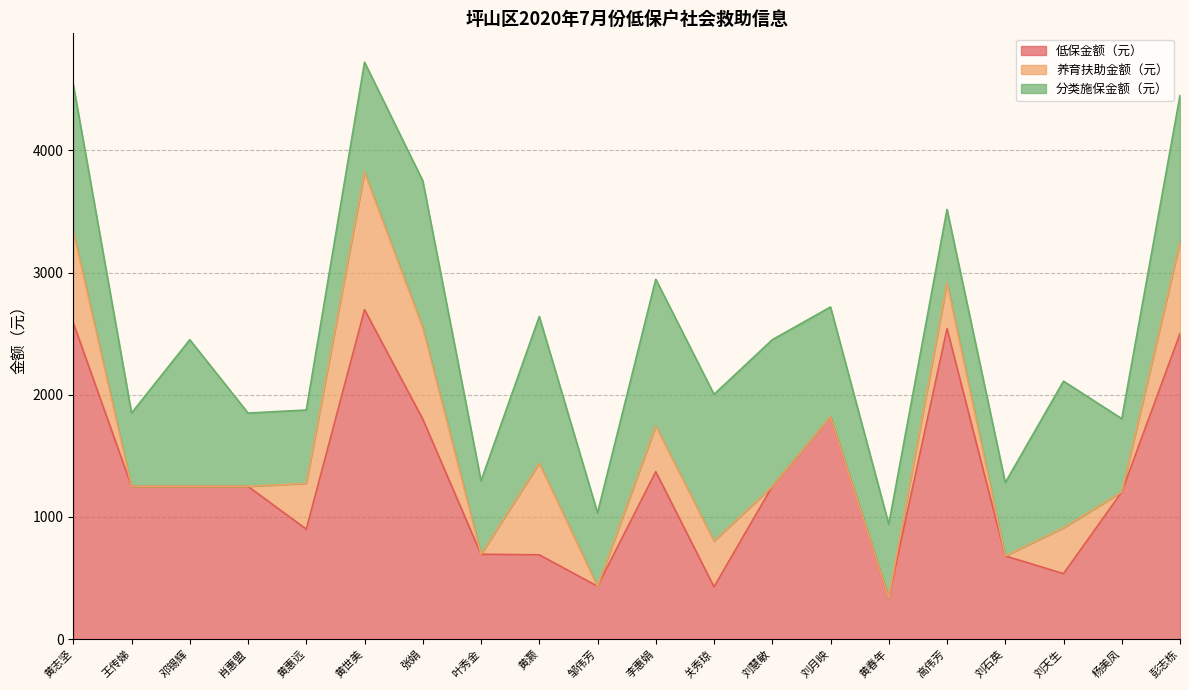

Where is the first local minimum for 低保金额（元）?

黄惠远